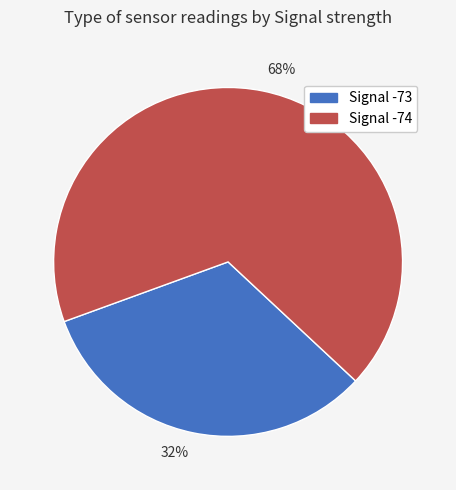

How many slices are in this pie chart?

2